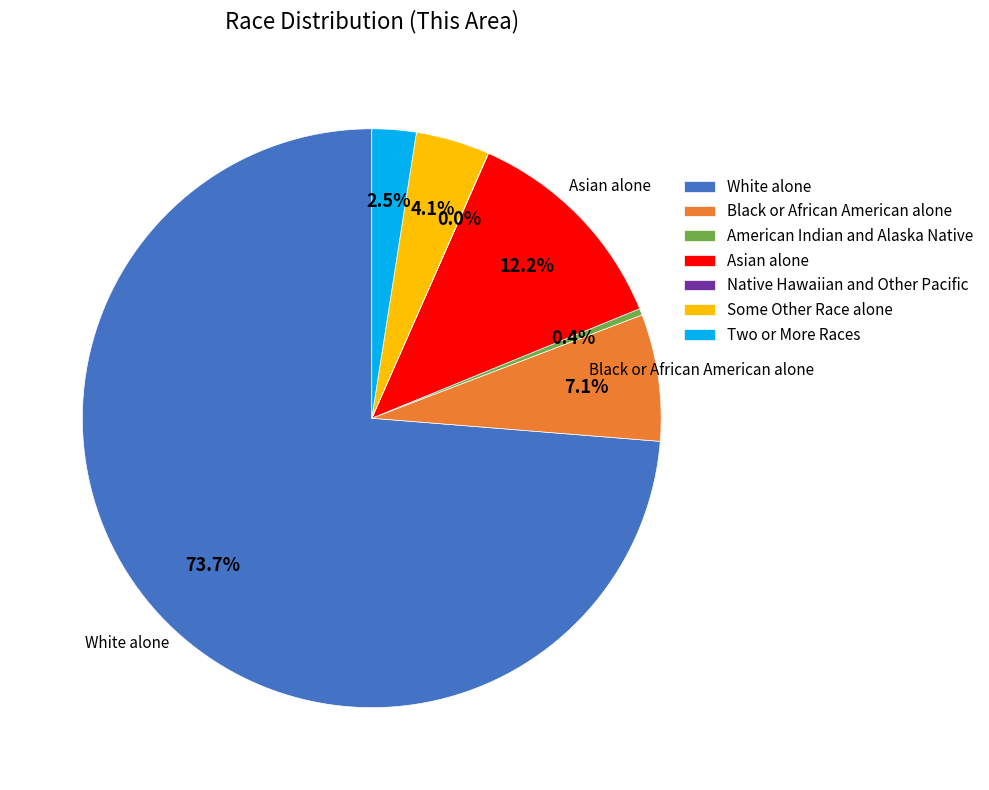

To the nearest percent, what is the difference between the largest and smallest slice percentages?

74%